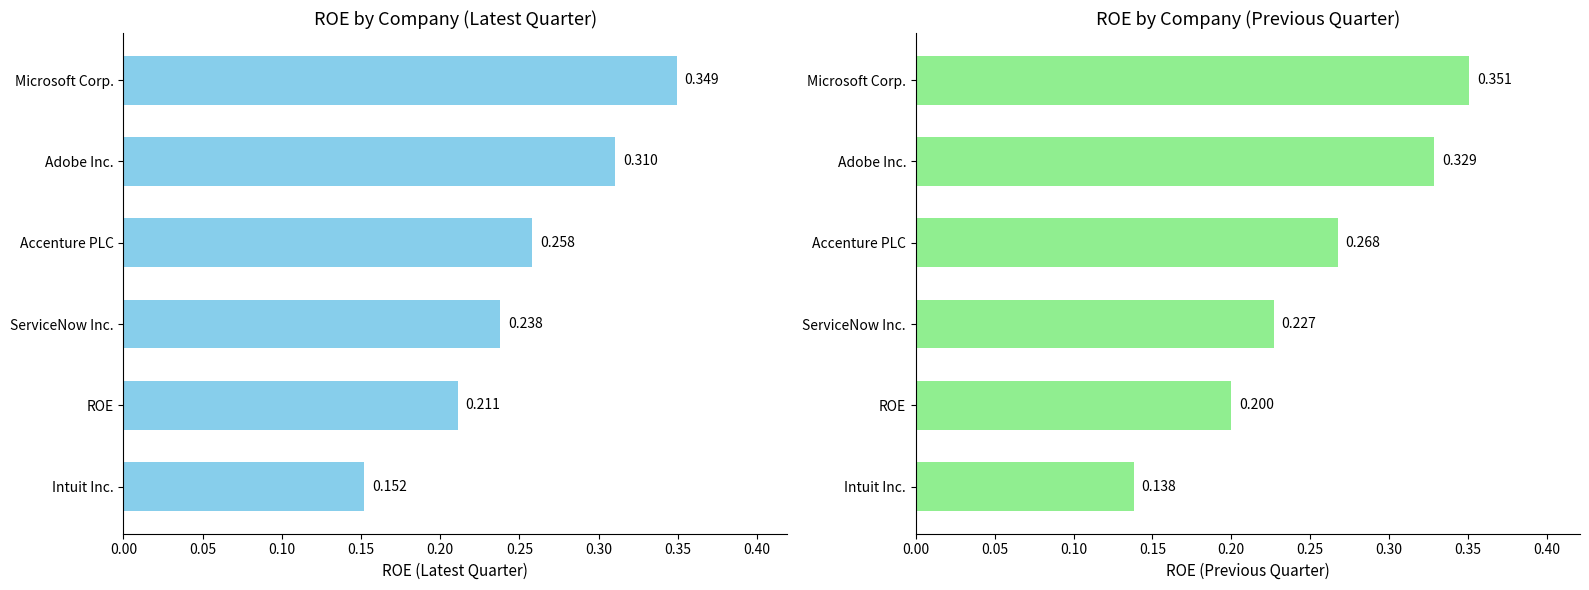

What is the sum of all ROE (2024-01-31) values?

1.5